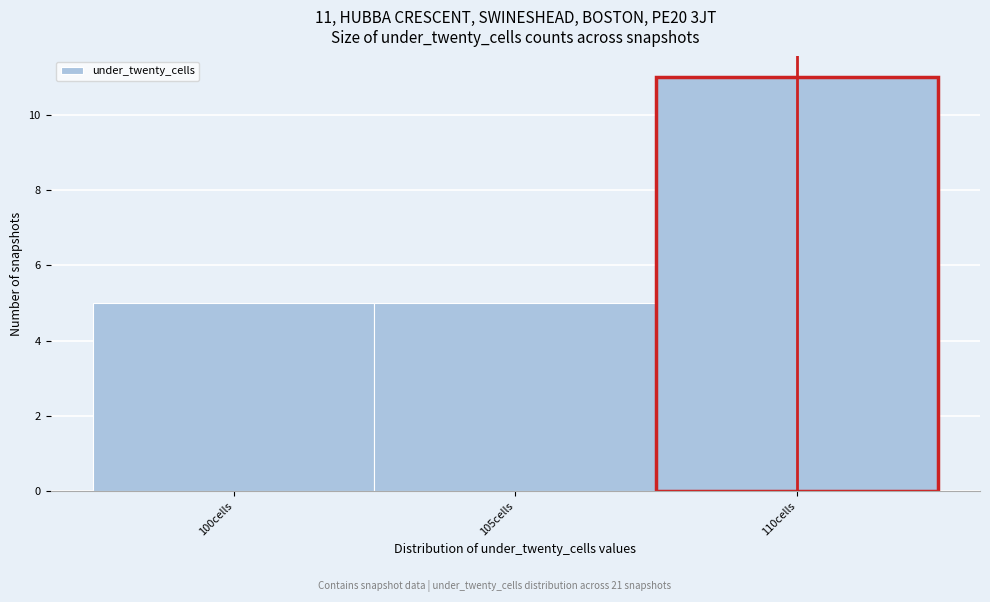

Reading left to right, what are all the values shown in this chart?

5	5	11